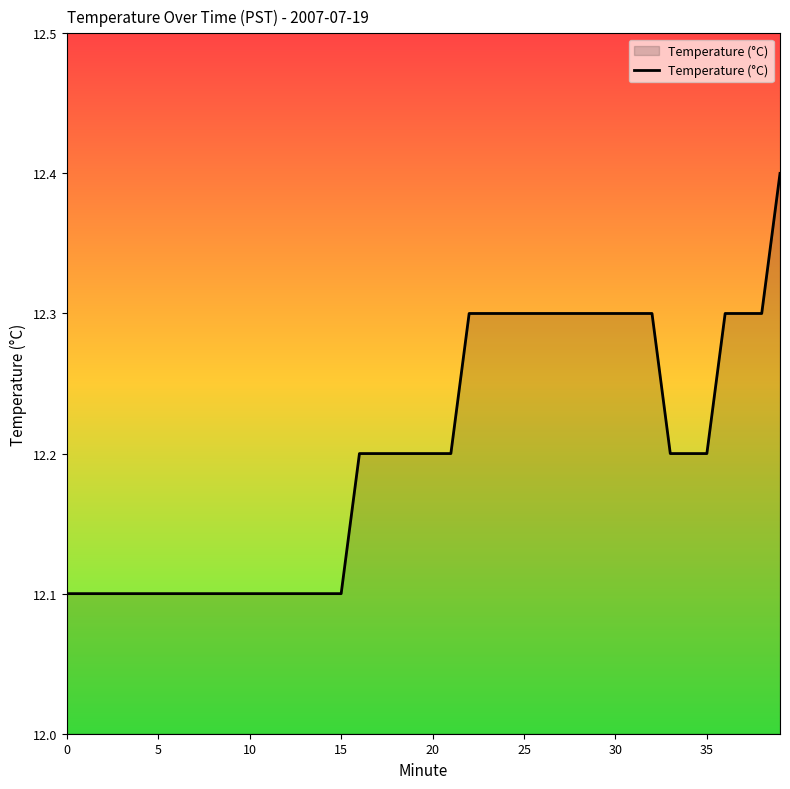

What is the difference between the maximum and minimum values?

0.3